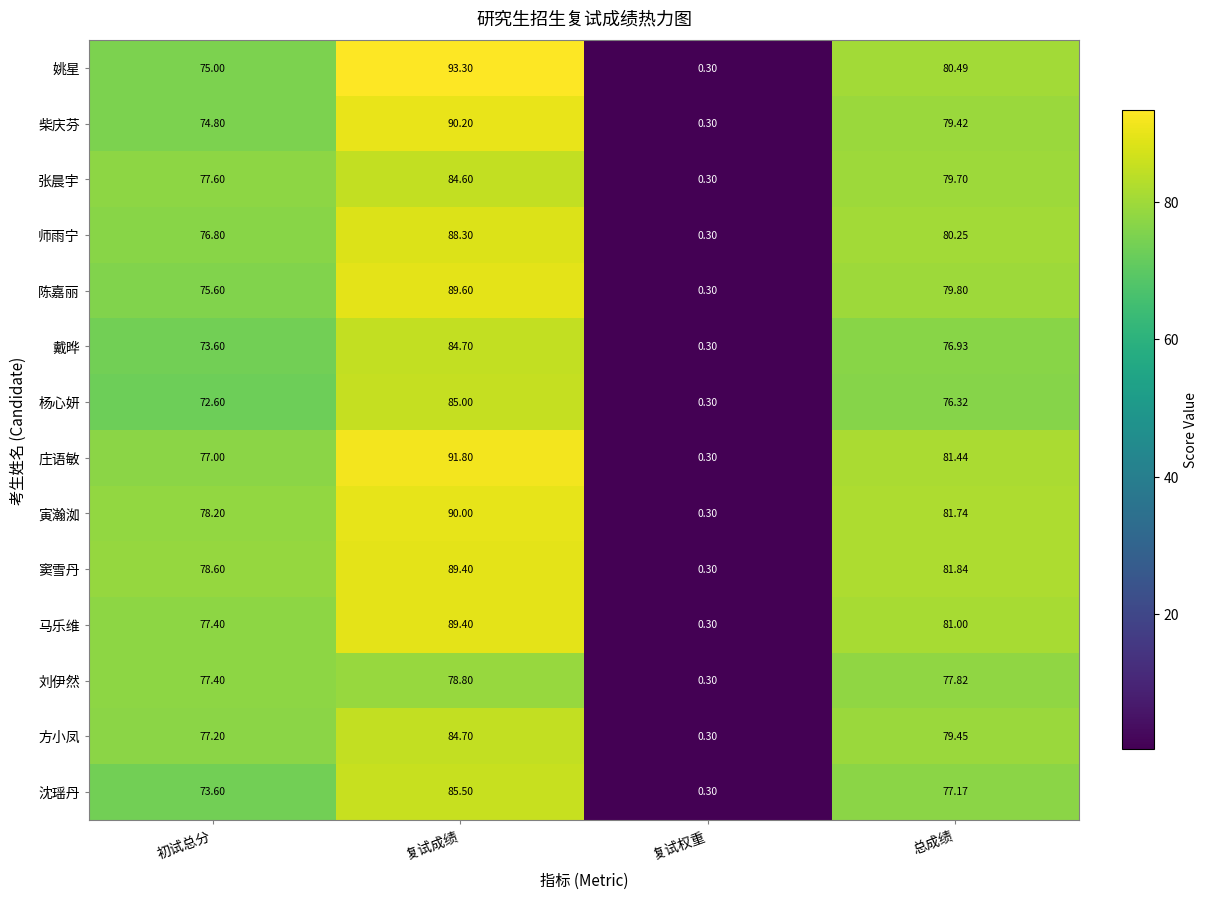

Between 初试总分 and 复试成绩, which series saw the biggest shift?

姚星